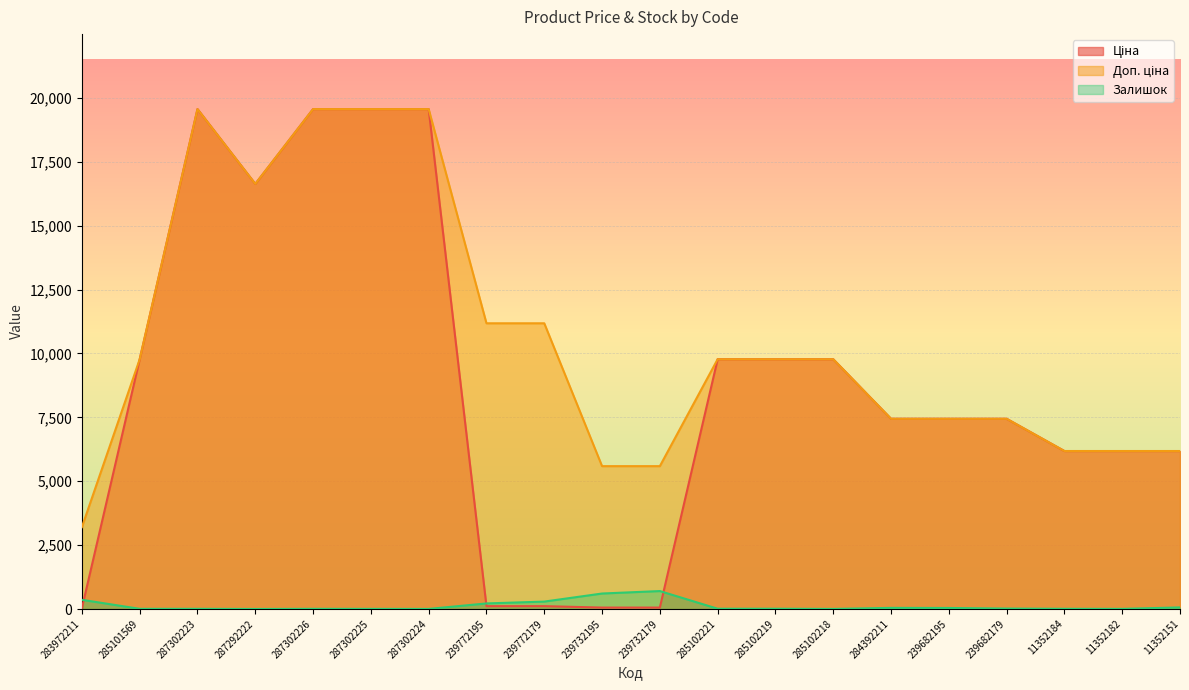

What is the maximum value for Залишок?

702.0